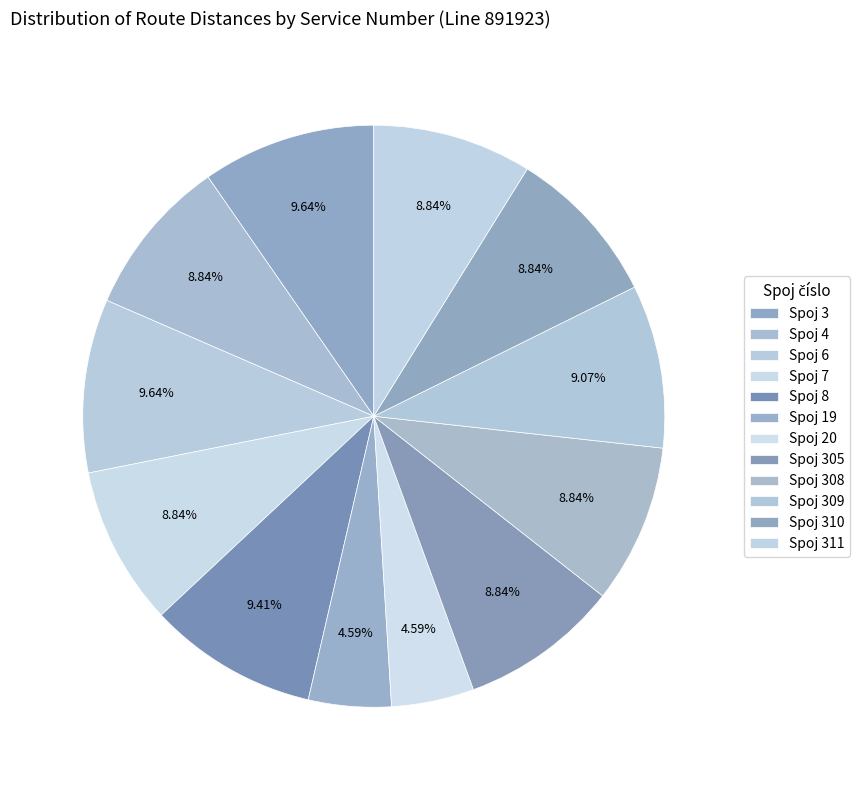

How many slices are in this pie chart?

12